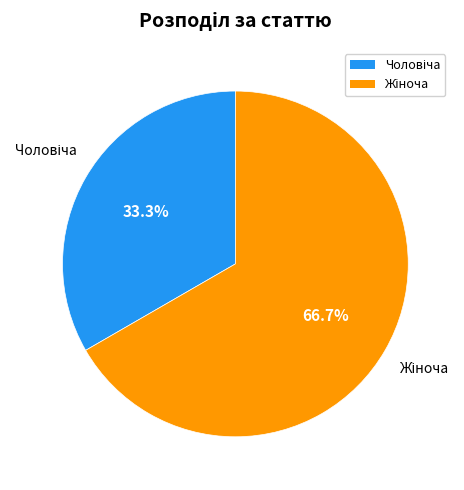

To the nearest percent, what is the difference between the largest and smallest slice percentages?

33%